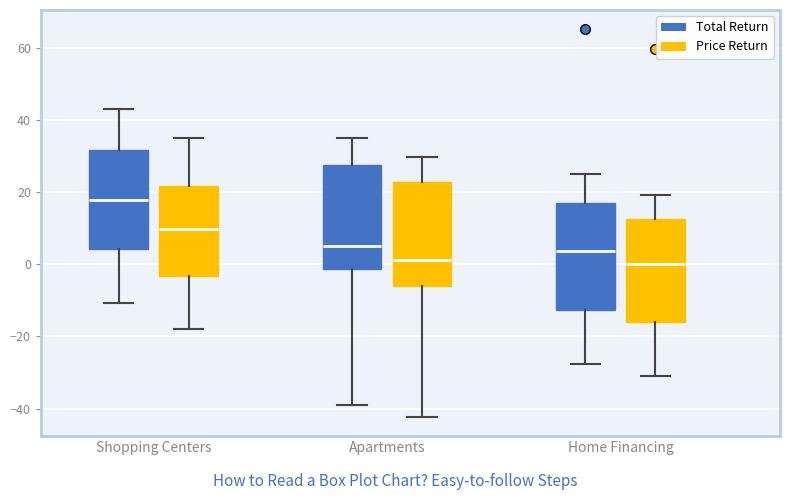

Reading left to right, read every box against the y-axis: the position of its median line, the range the box covers, and the ends of its whiskers. The values are not printed on the chart, so give them approximately, as read against the axis.

Shopping Centers (Total Return): median 18, box 4 to 32, whiskers -10 to 44
Shopping Centers (Price Return): median 10, box -4 to 22, whiskers -18 to 34
Apartments (Total Return): median 4, box -2 to 28, whiskers -38 to 34
Apartments (Price Return): median 2, box -6 to 22, whiskers -42 to 30
Home Financing (Total Return): median 4, box -12 to 18, whiskers -28 to 26
Home Financing (Price Return): median 0, box -16 to 12, whiskers -30 to 20